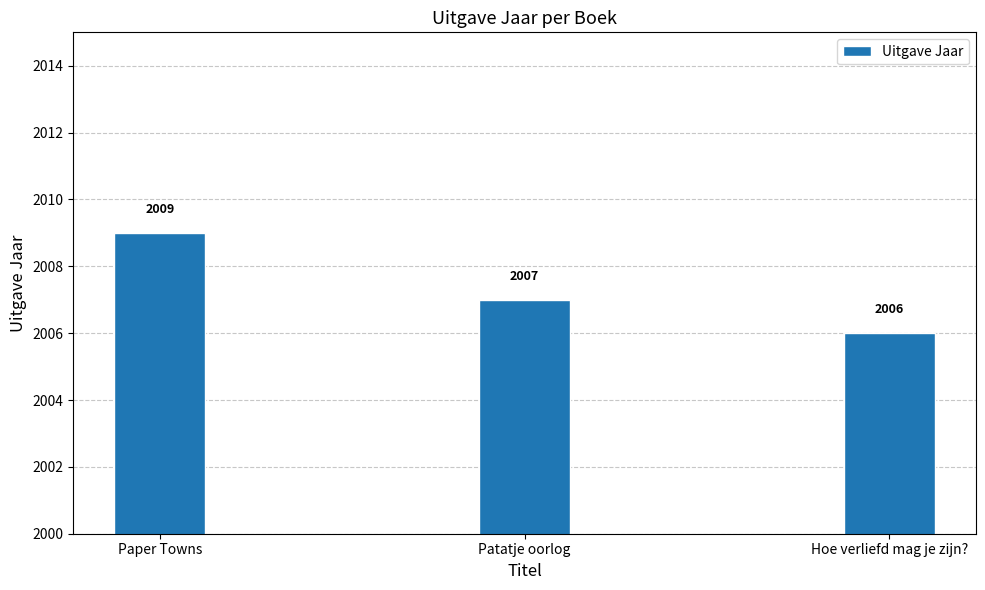

Rank the categories by value from highest to lowest.

Paper Towns, Patatje oorlog, Hoe verliefd mag je zijn?